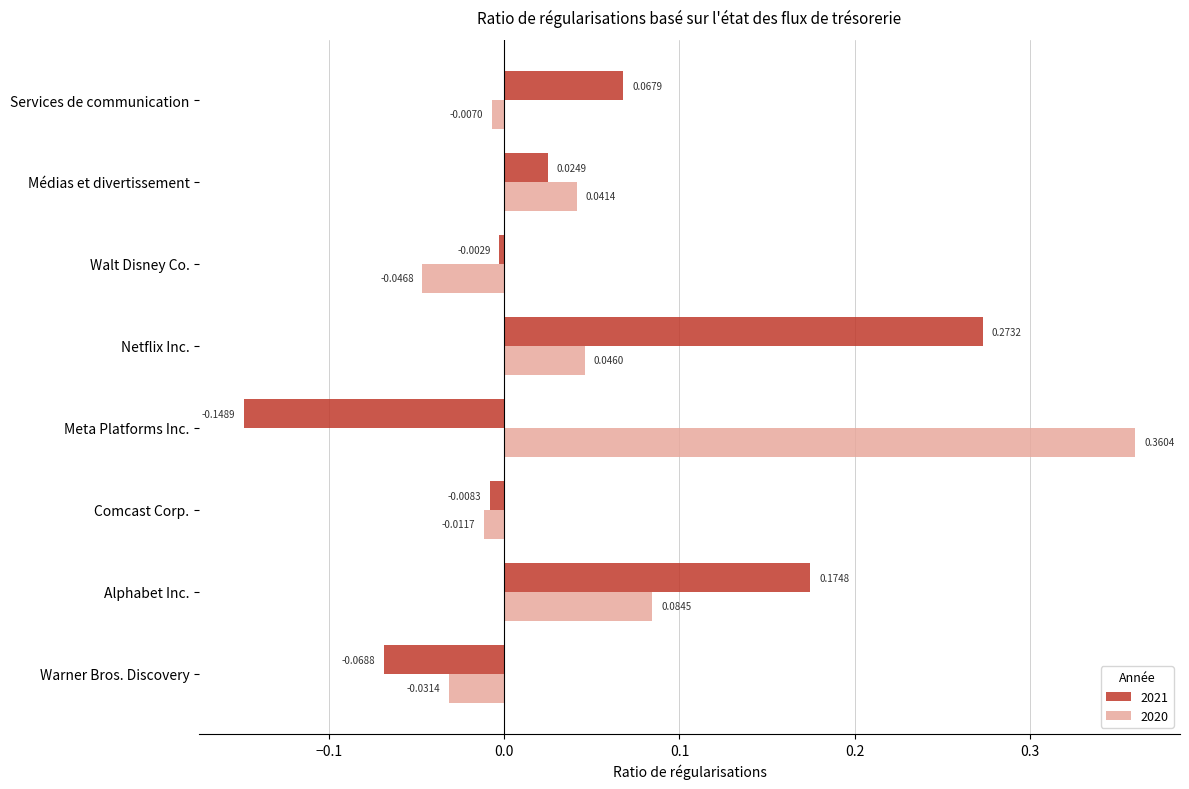

Between Warner Bros. Discovery and Comcast Corp., which series saw the biggest shift?

2021